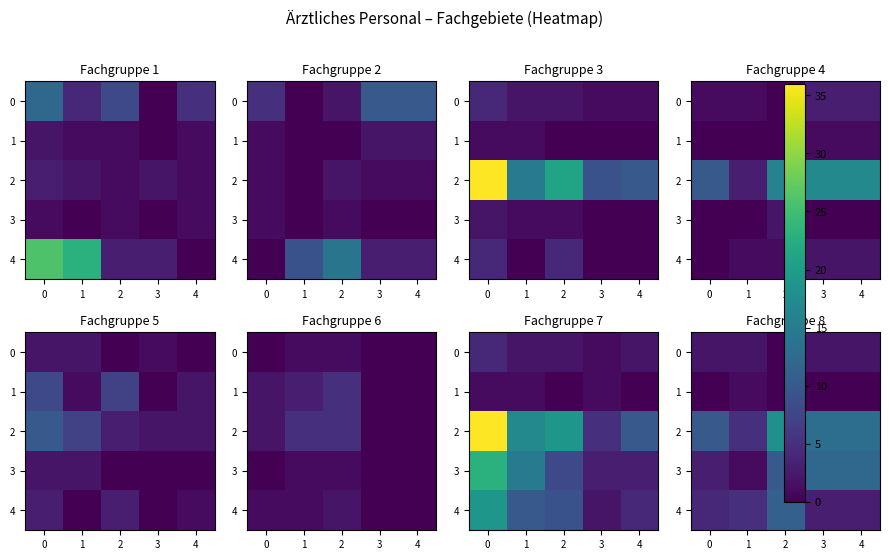

What is the sum of the 4 values at 2 and 4?

14